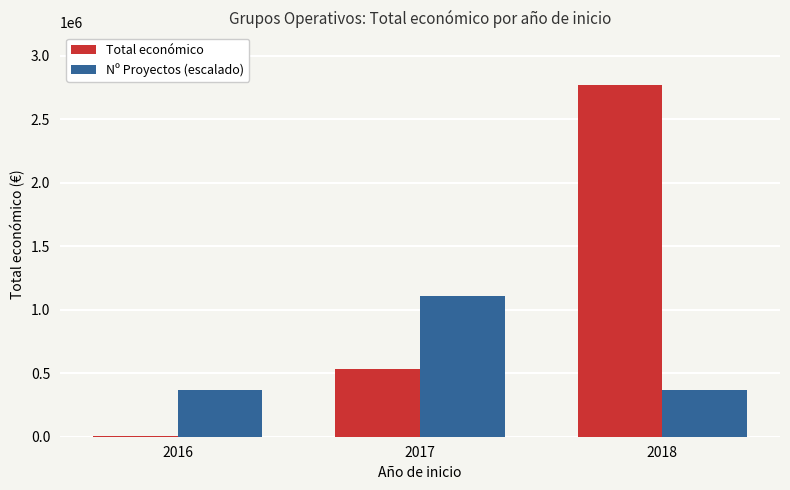

What is the approximate value of Nº Proyectos (escalado) at 2017?

1107743.6